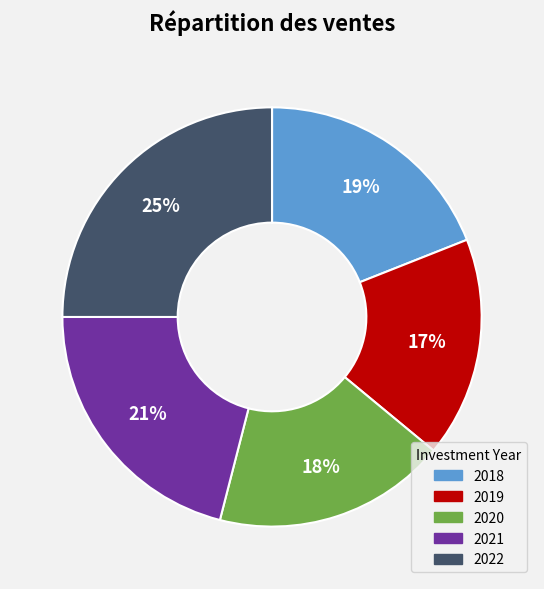

Rank the categories by value from highest to lowest.

2022, 2021, 2018, 2020, 2019